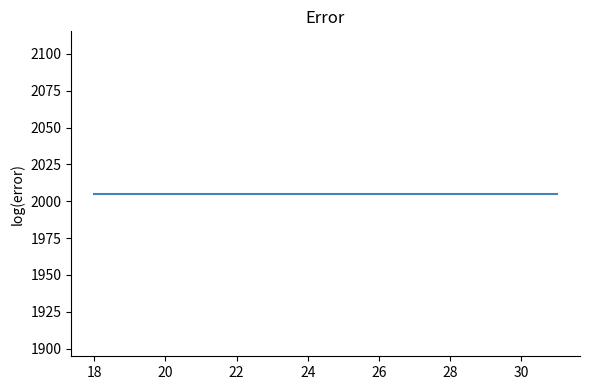

List the labels in order of value, largest first.

31, 30, 27, 26, 25, 24, 23, 21, 19, 18